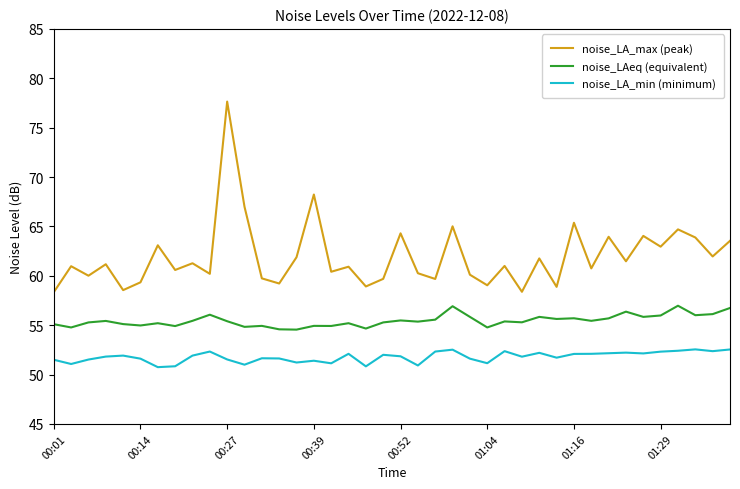

True or false: noise_LAeq (equivalent) and noise_LA_max (peak) intersect in this chart.

False